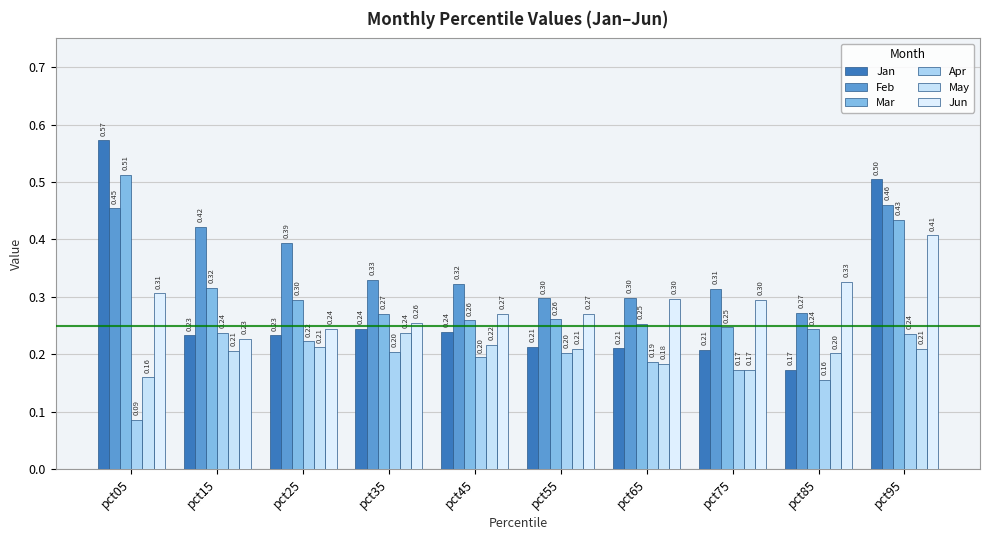

At which label is Mar closest to 0?

pct85